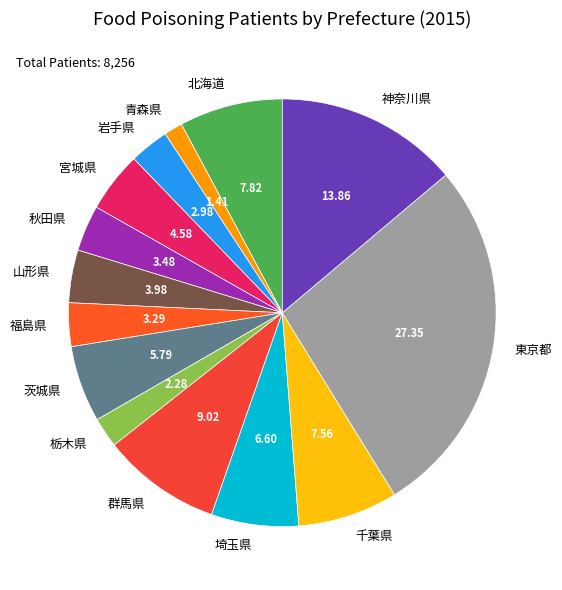

Count the number of slices in the pie.

14